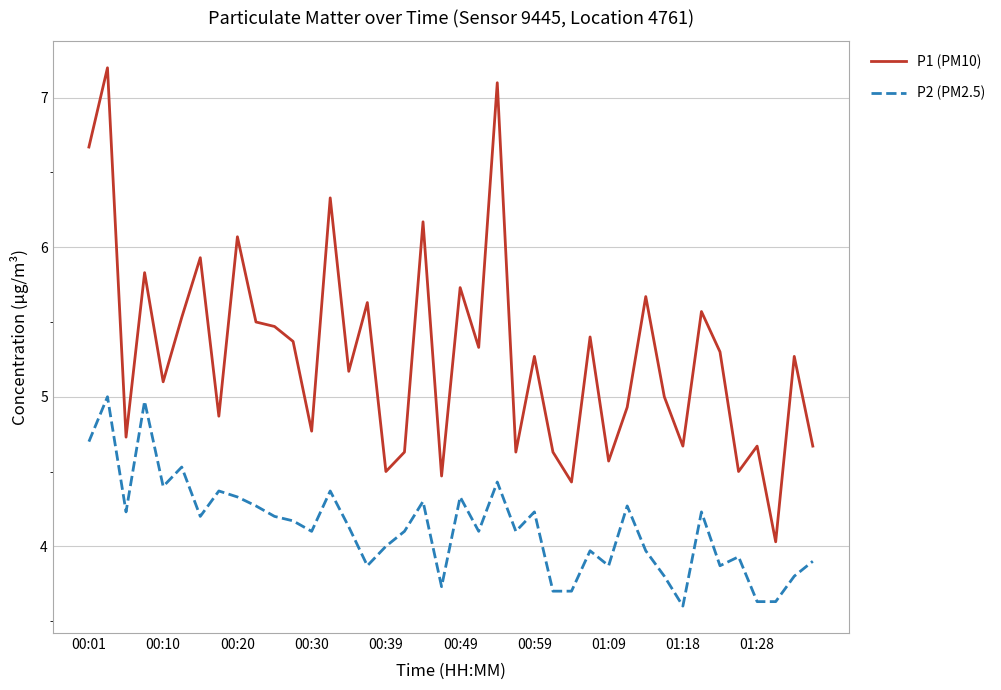

List the series in order of their peak value, lowest first.

P2 (PM2.5), P1 (PM10)